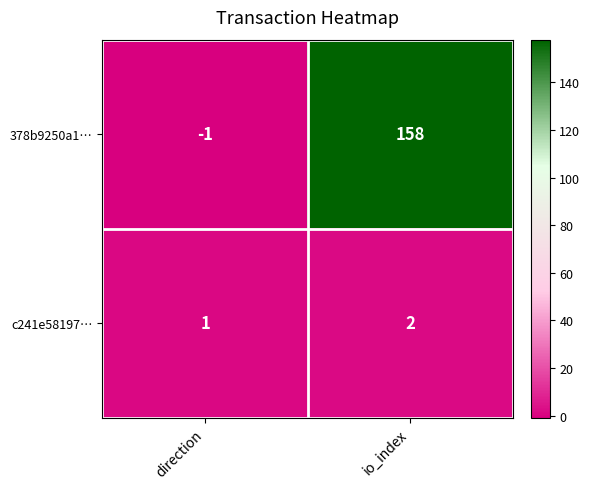

At which category is the sum across all series the highest?

io_index